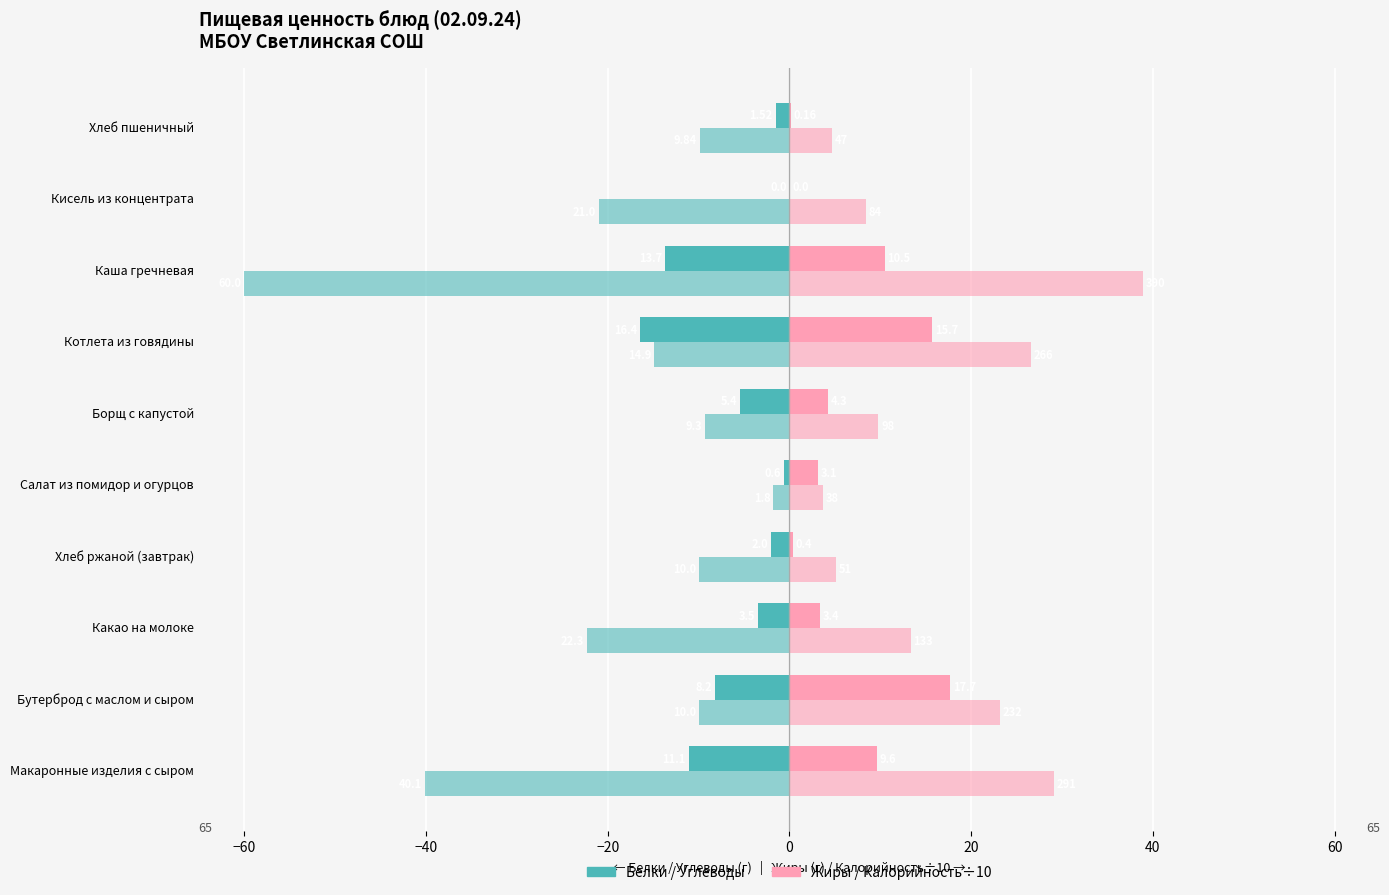

How many bars are there in each group?

4